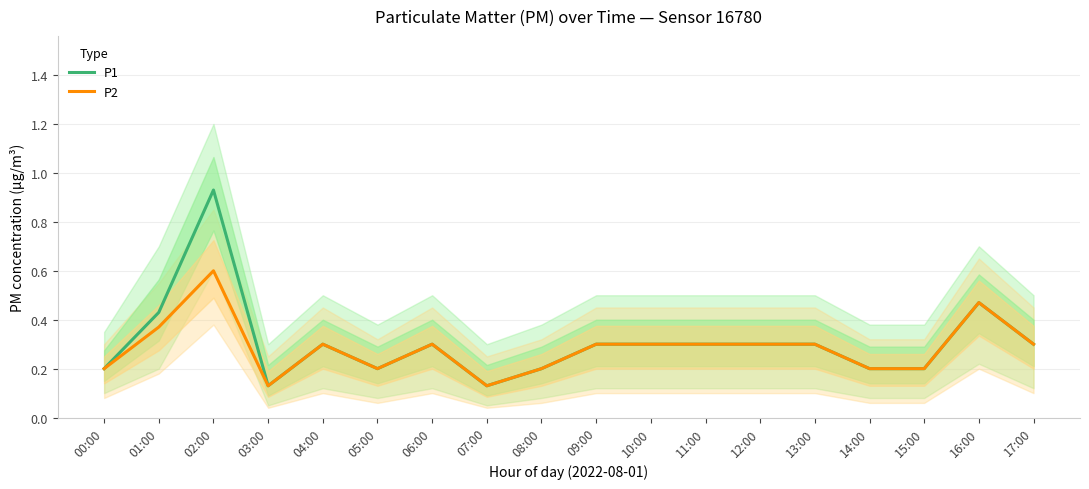

Does the chart have visible grid lines?

Yes